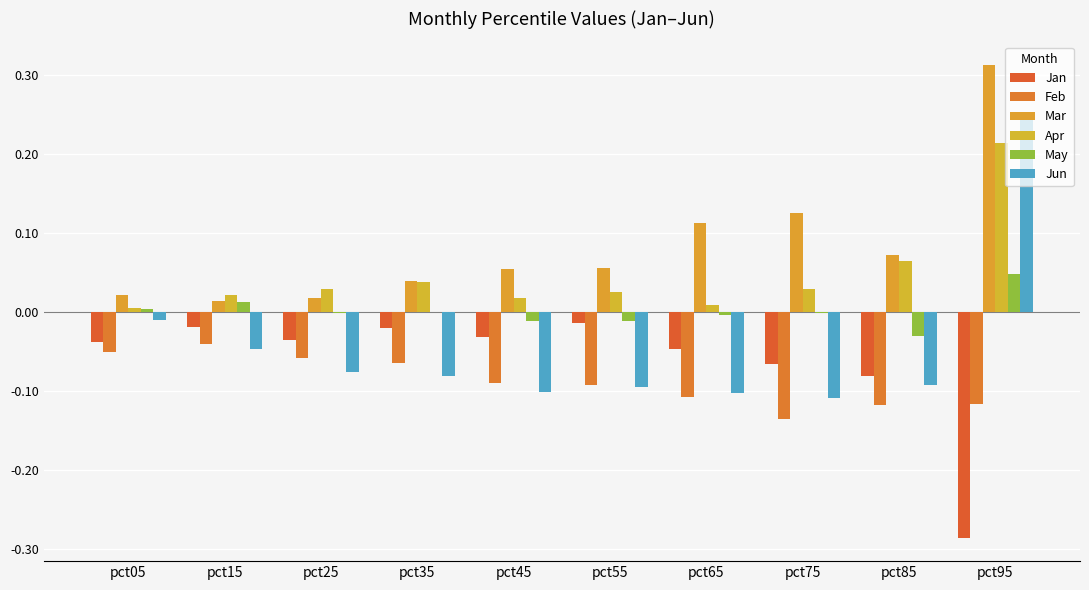

How many groups of bars are there?

10